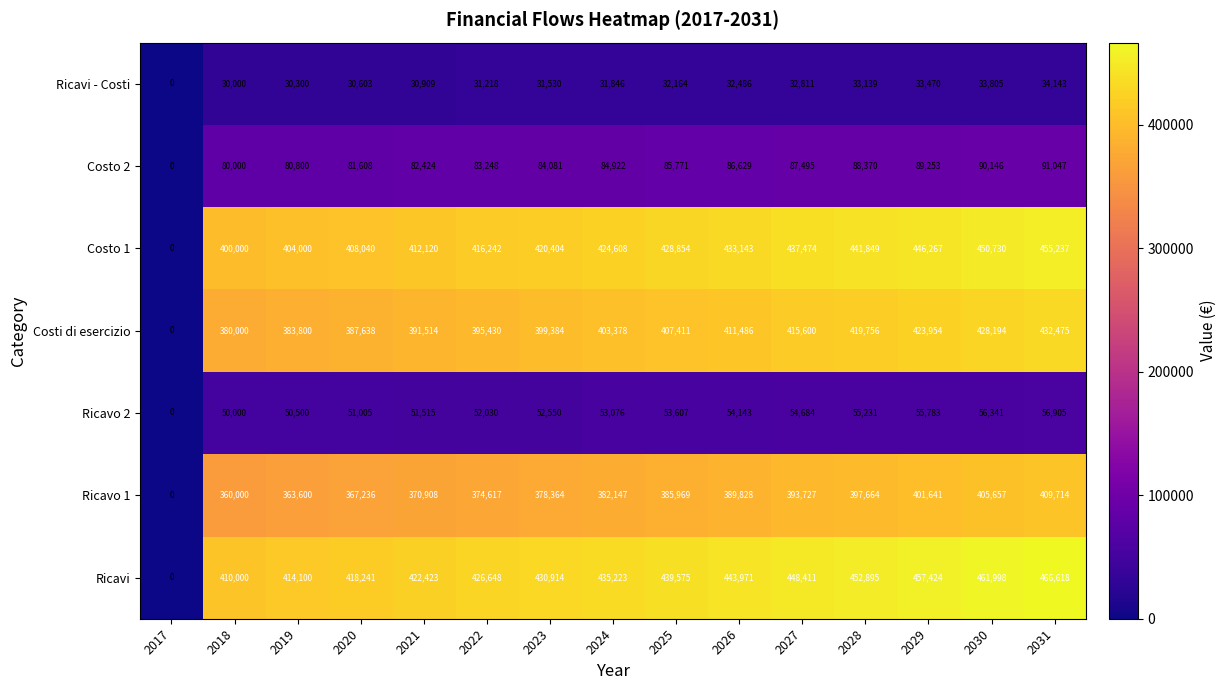

What is the sum of the Costo 2 values at 2030 and 2017?

90146